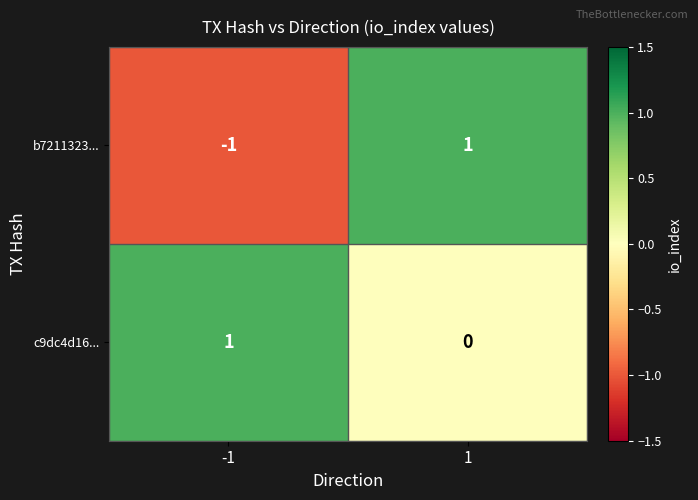

The value of c9dc4d16... at -1 is 2. True or false?

False